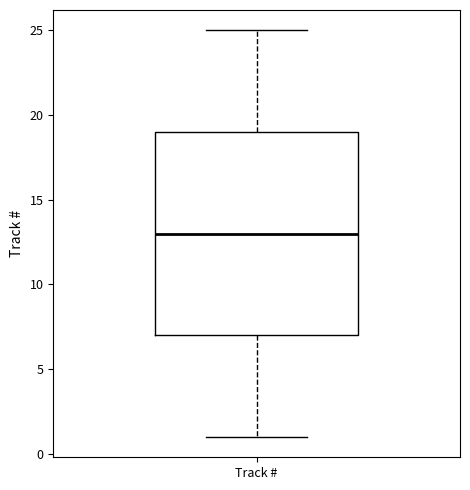

Where does the lower whisker of the box for Track # end on the y-axis? The values are not printed on the chart, so give them approximately, as read against the axis.

1